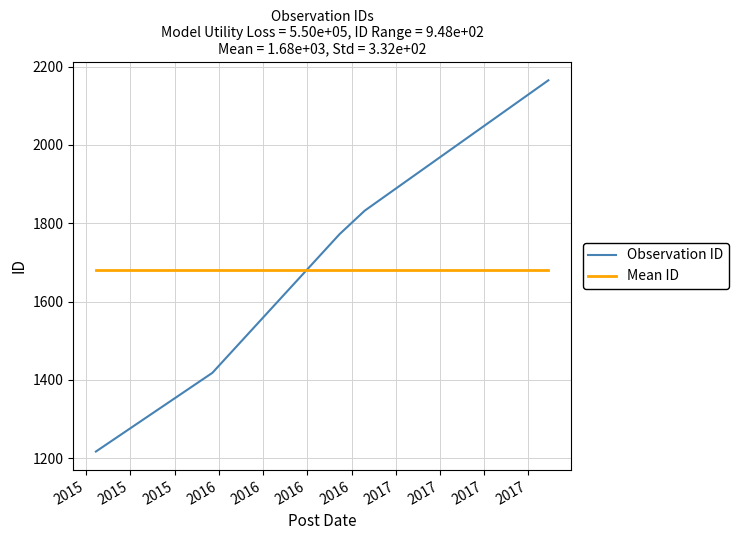

What is the maximum value shown in the chart?

2165.0